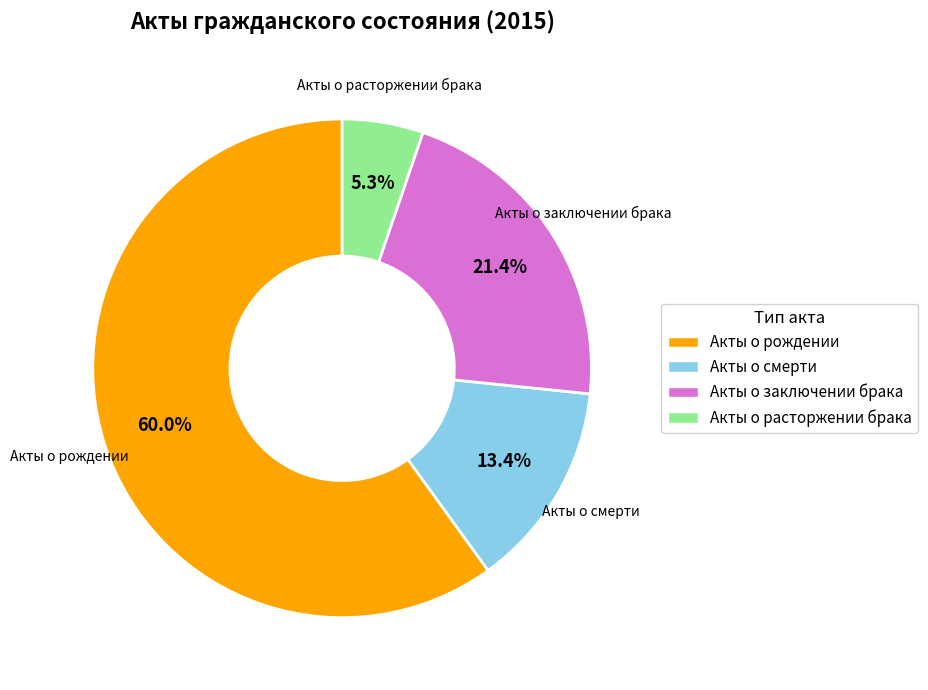

What is the largest slice in the pie chart?

Акты о рождении